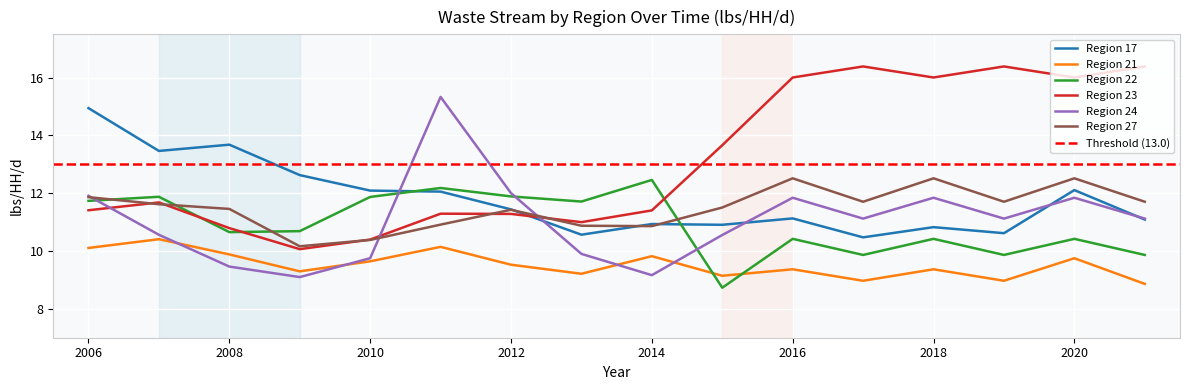

True or false: Region 22 has a value of 11.9 at 2012.

True